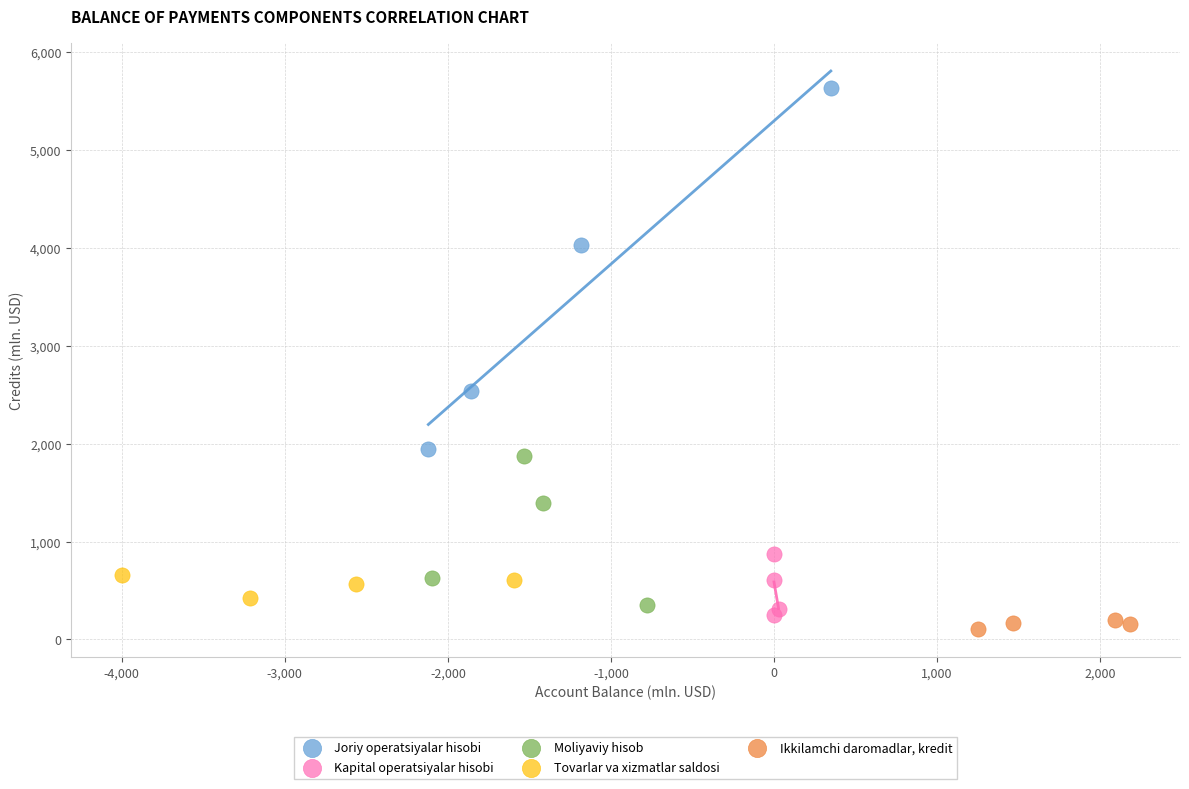

Which series reaches the minimum Y coordinate?

Ikkilamchi daromadlar, kredit